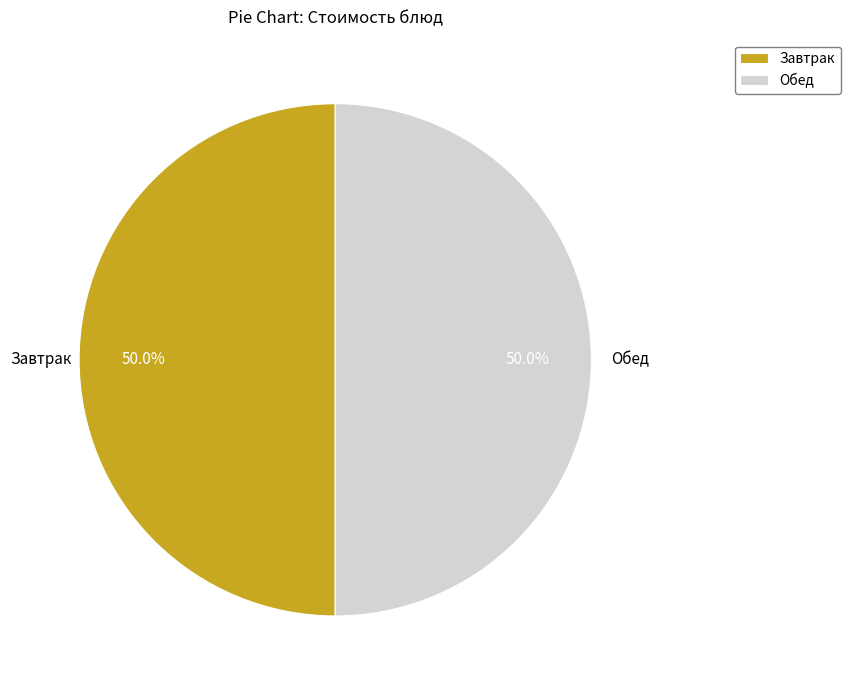

What is the total percentage of Завтрак and Обед?

100.0%